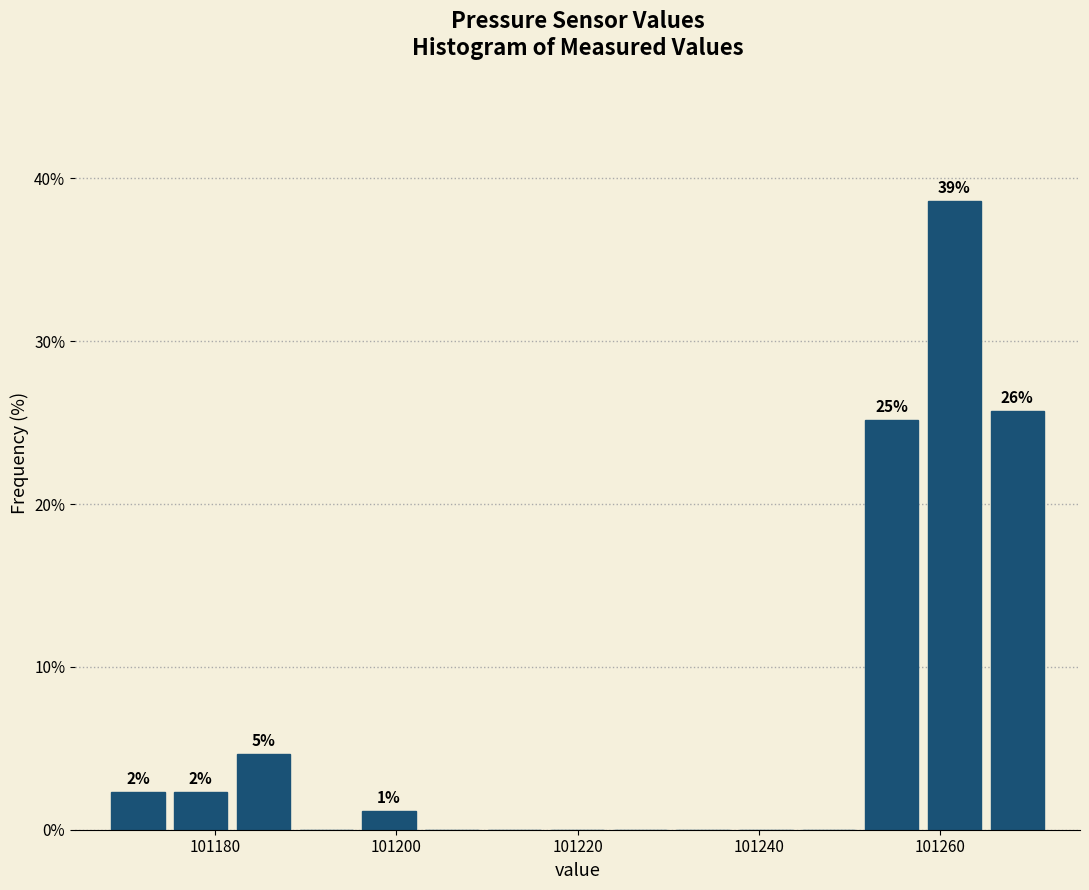

Around what value on the x-axis is the tallest bar? Give the approximate position of its centre, as read against the axis.

101262